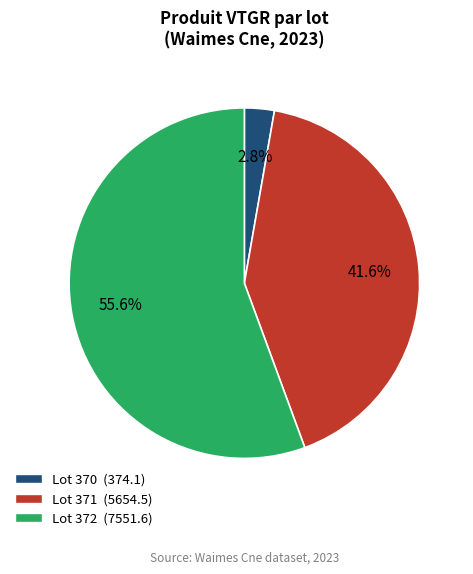

Does any single category account for the majority?

Yes